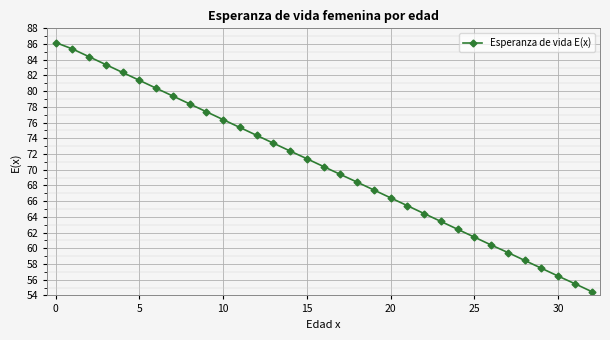

What is the average value?

70.4